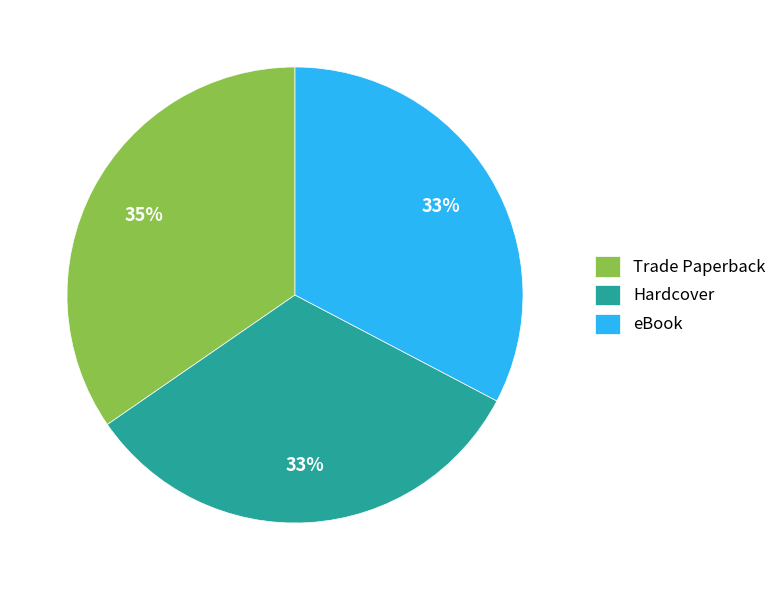

Is it true that eBook is 18% of the pie?

False